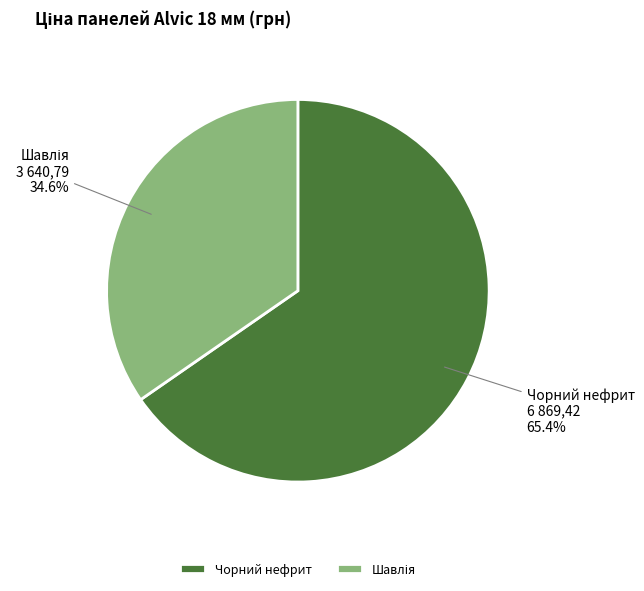

What is the majority slice?

Чорний нефрит